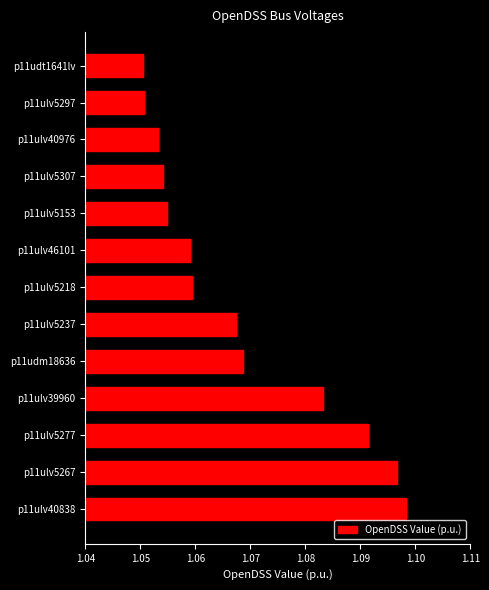

Between p11ulv5218 and p11ulv5153, which is larger?

p11ulv5218